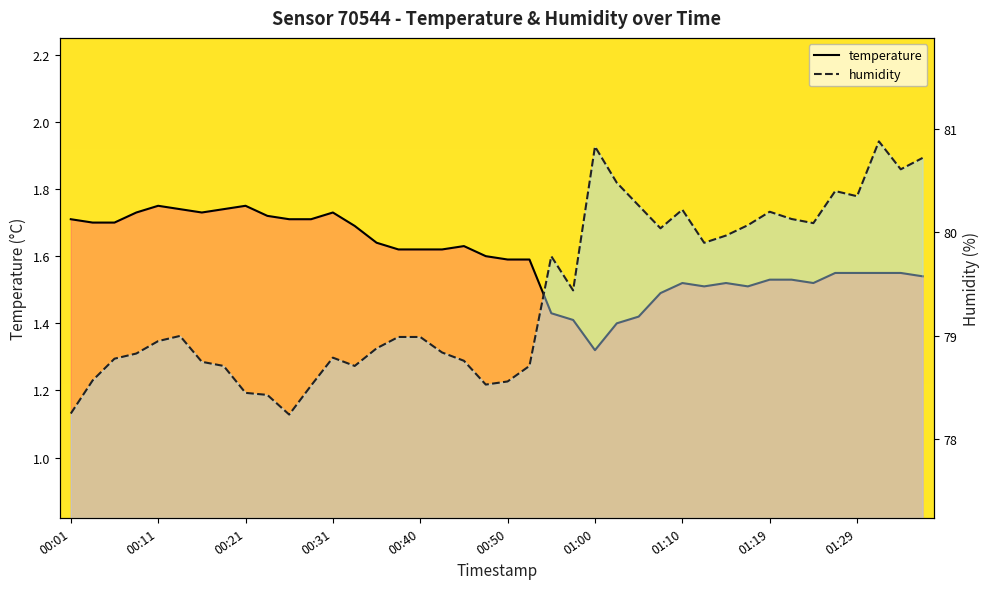

At which category is the sum across all series the highest?

01:31